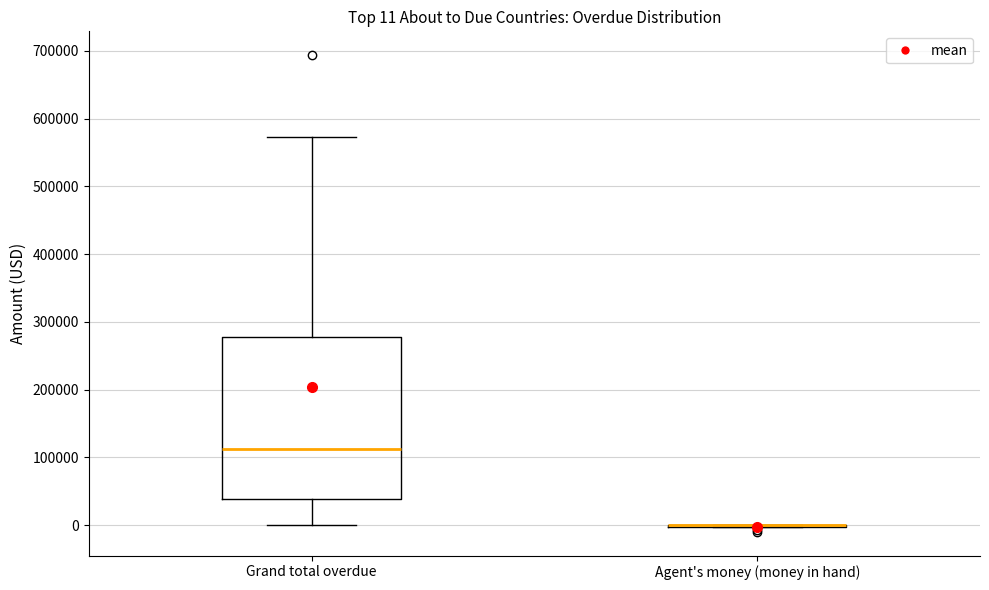

Which box is the tallest, from its lower edge to its upper edge?

Grand total overdue